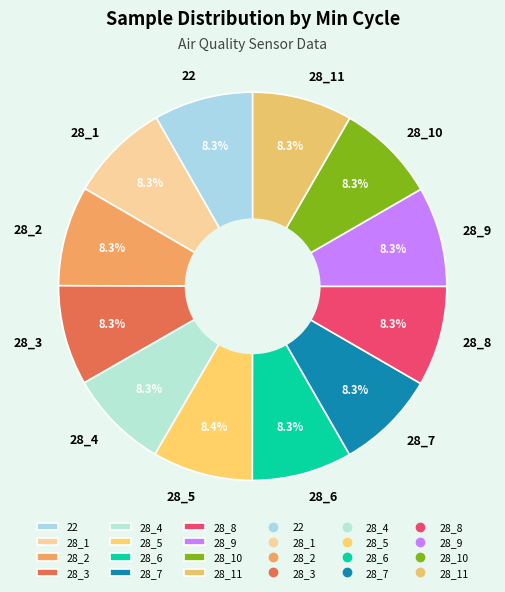

Is there any slice that represents more than half of the pie?

No